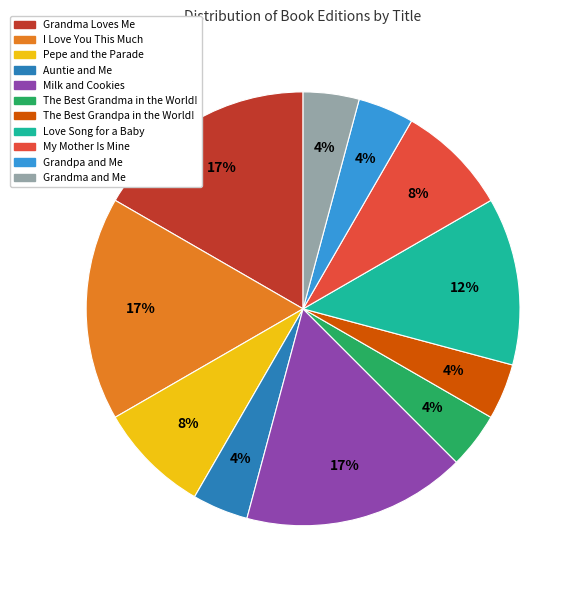

To the nearest percent, what percentage of the pie is Grandpa and Me?

4%